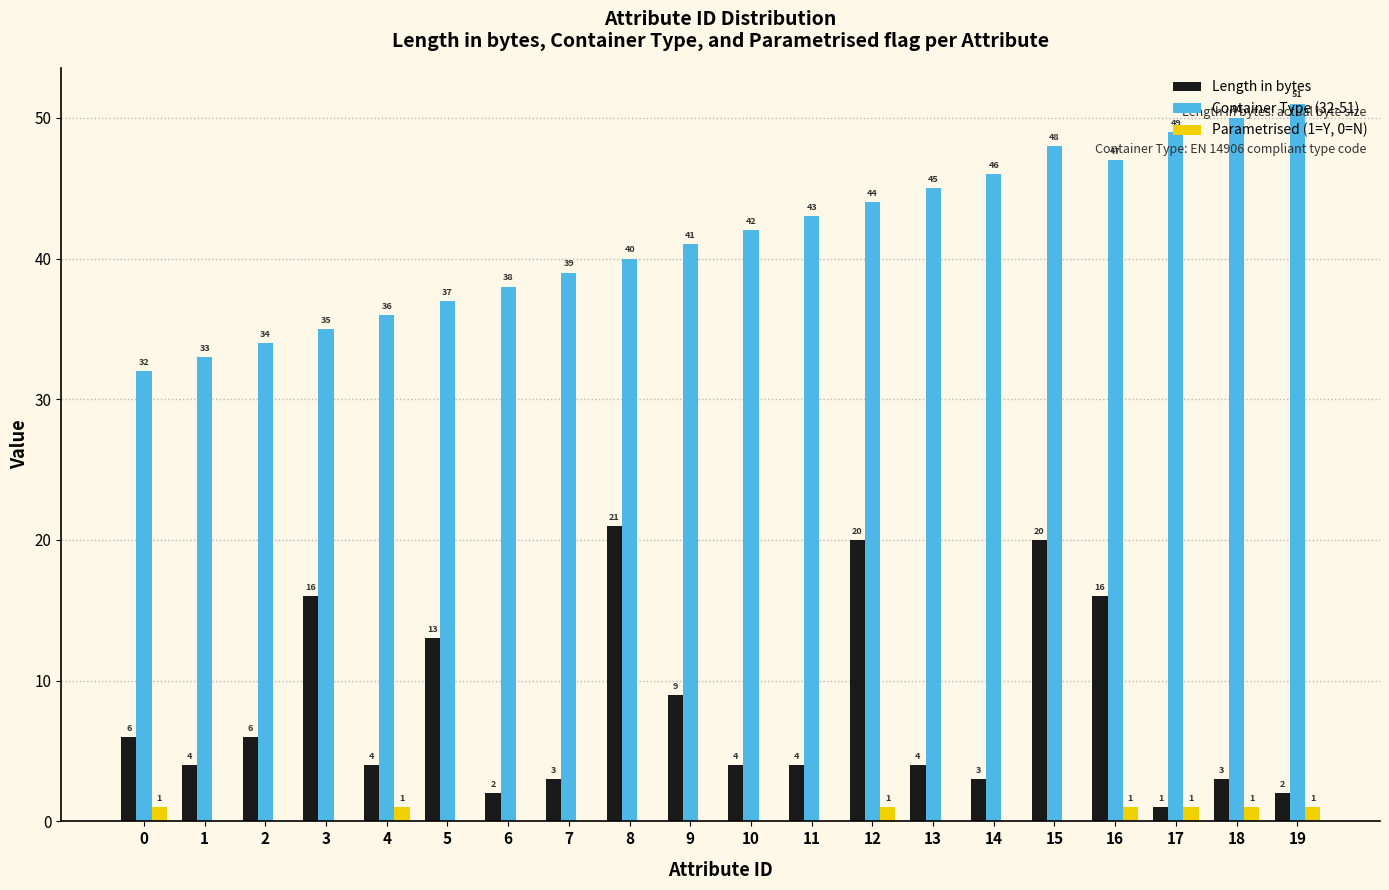

The value of Container Type (32-51) at 2 is 53. True or false?

False